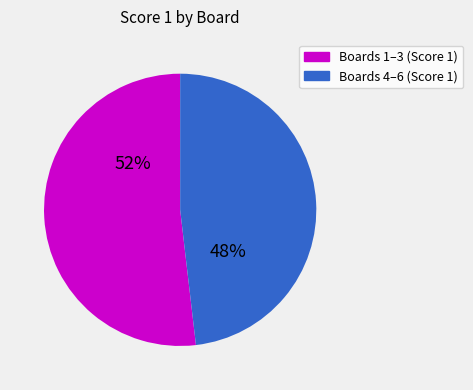

Is there a majority slice in this chart?

Yes